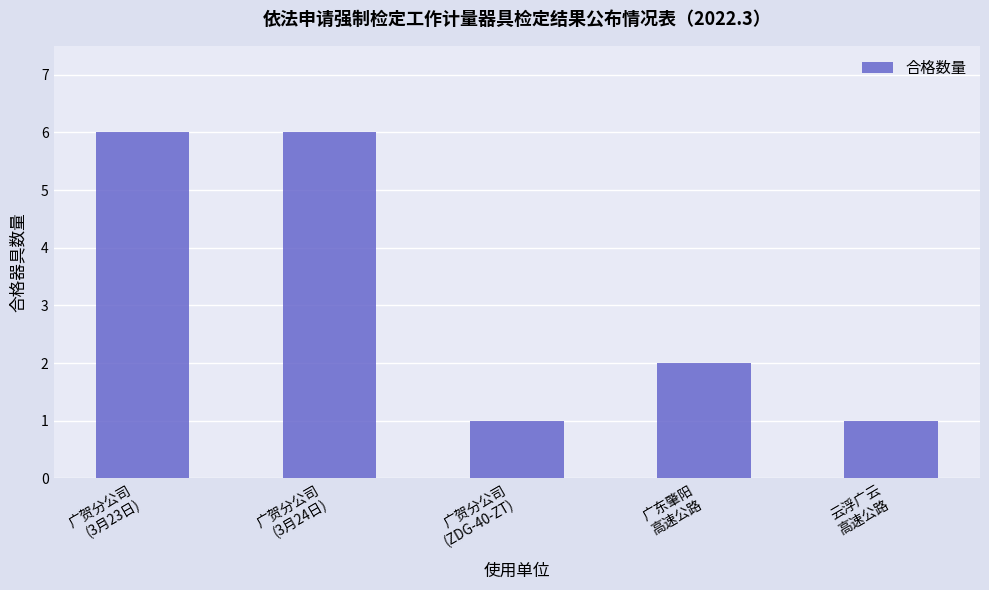

True or false: the data shows 11 at 广贺分公司
(3月23日).

False